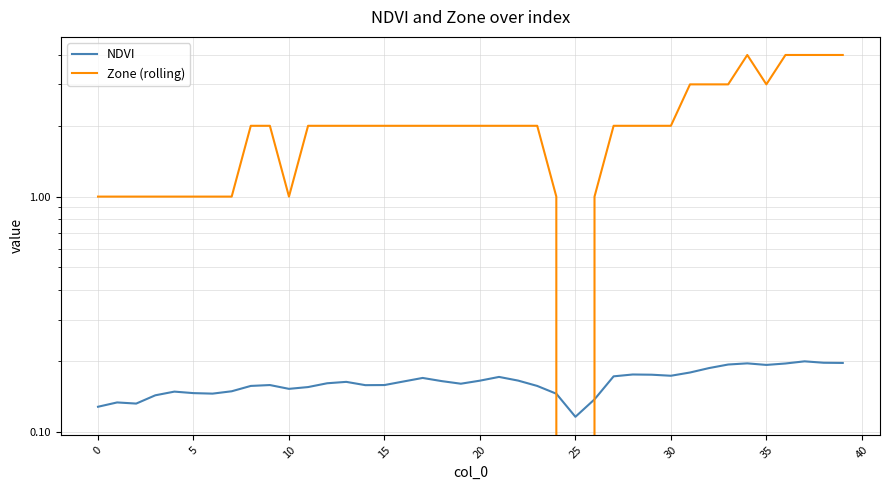

The value of Zone (rolling) at 14 is 3.4. True or false?

False